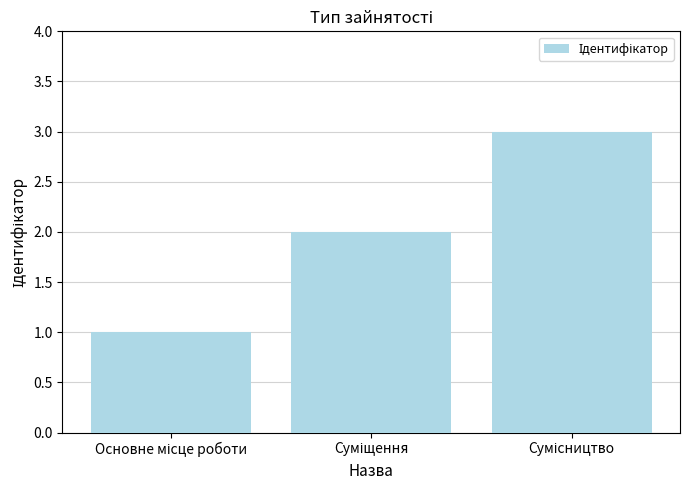

How many data points does each series have?

3